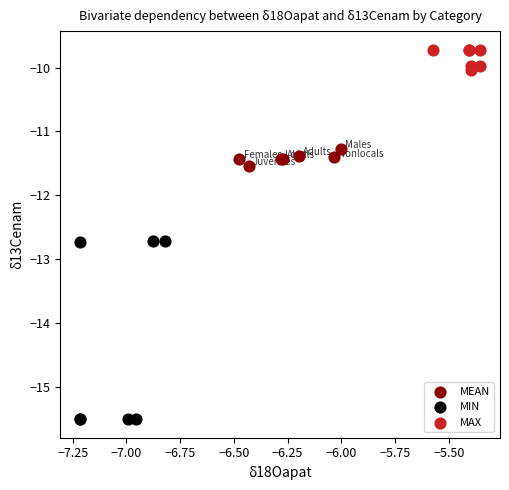

Which series contains the highest Y value?

MAX